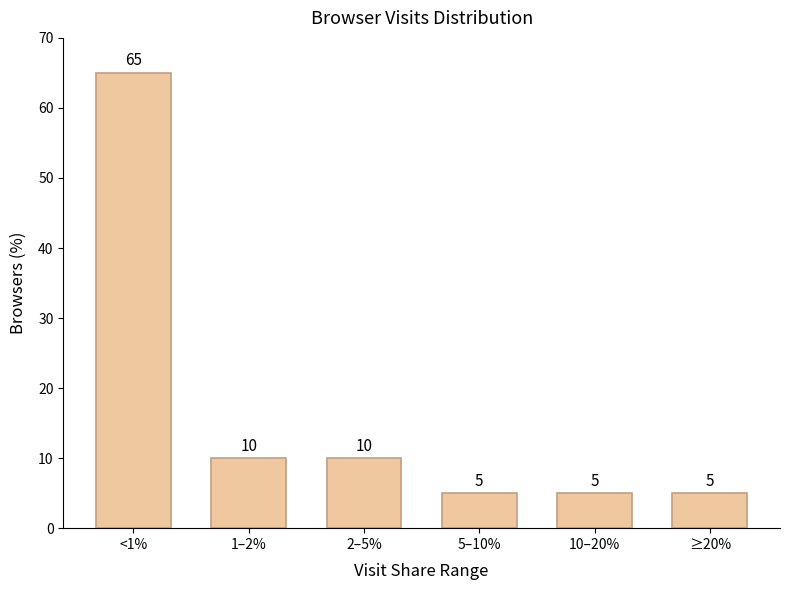

Reading left to right, extract all data points from this chart.

65	10	10	5	5	5